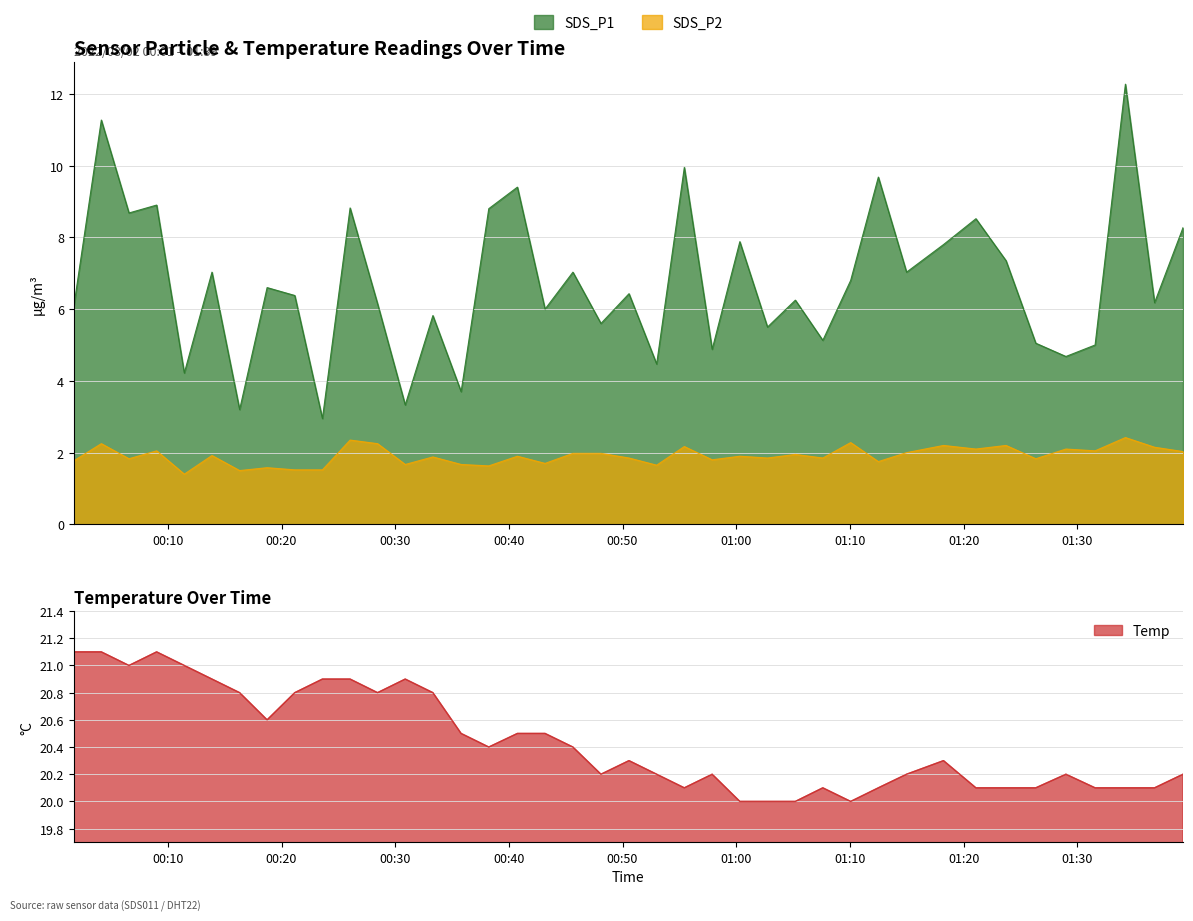

Is it true that Temp equals 20.1 at 2022/08/02 01:26:21?

True